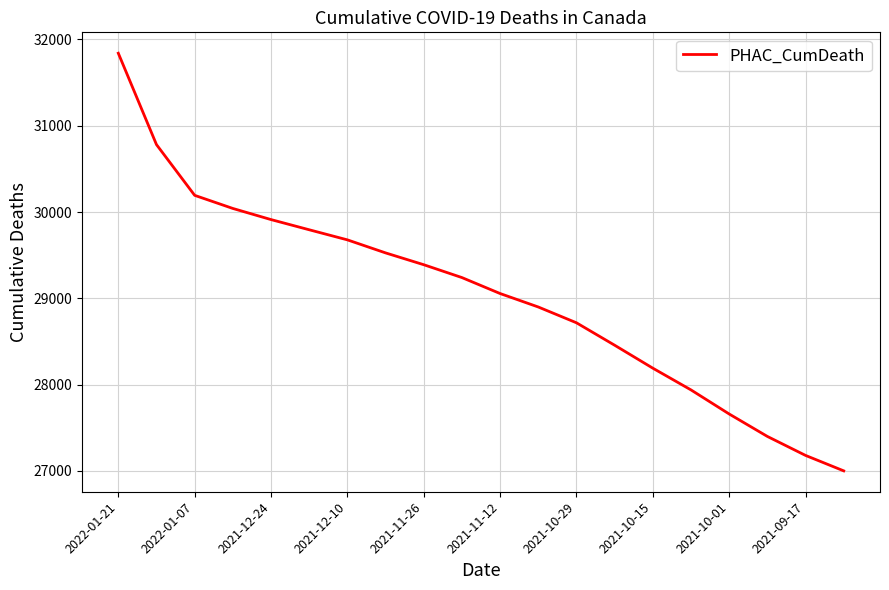

What is the smallest value displayed?

27001